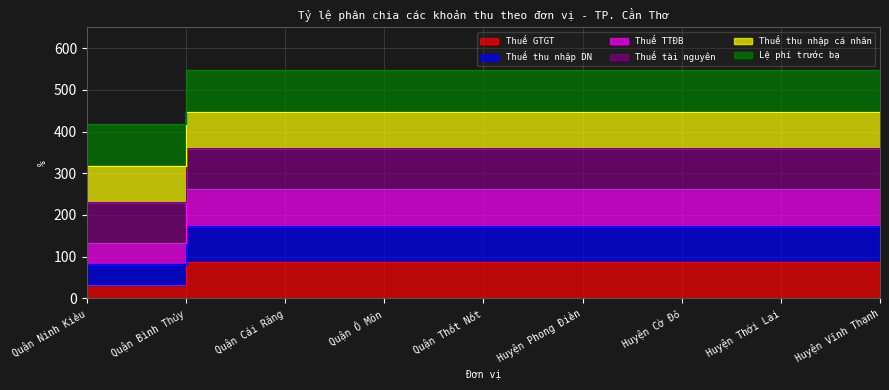

What is the label of the 6th point from the left?

Huyện Phong Điền